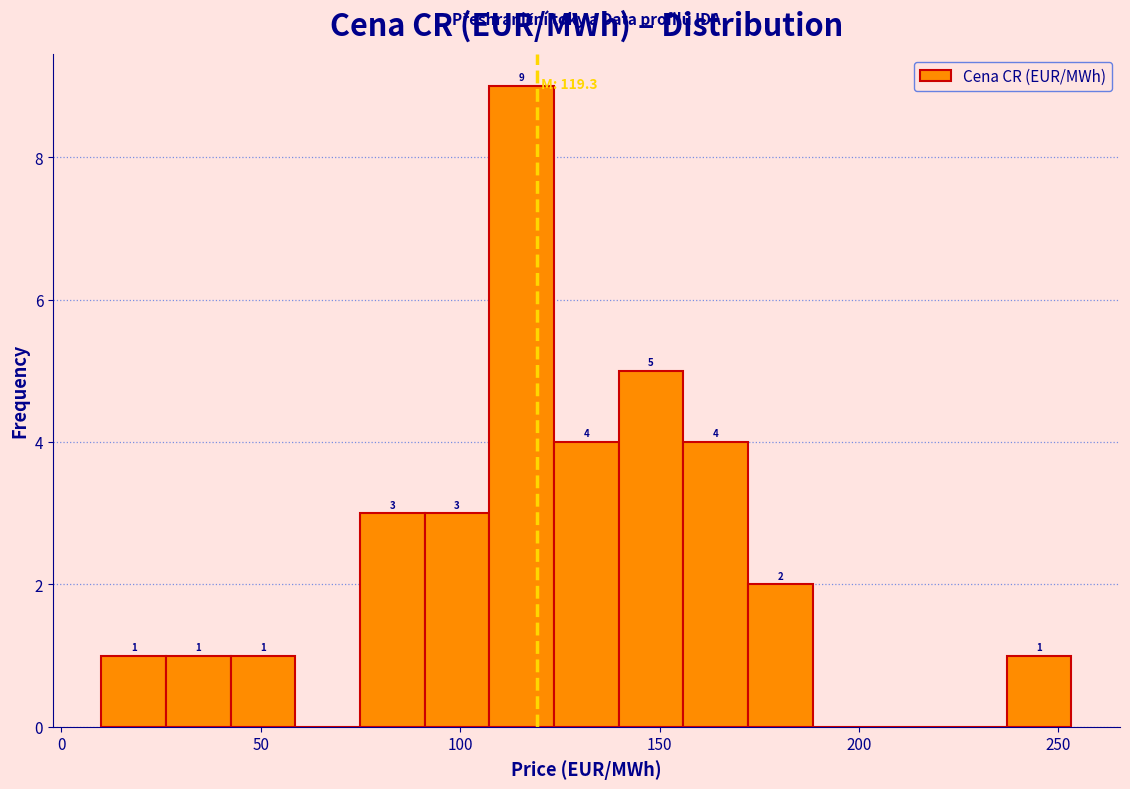

Around what value on the x-axis is the tallest bar? Give the approximate position of its centre, as read against the axis.

115